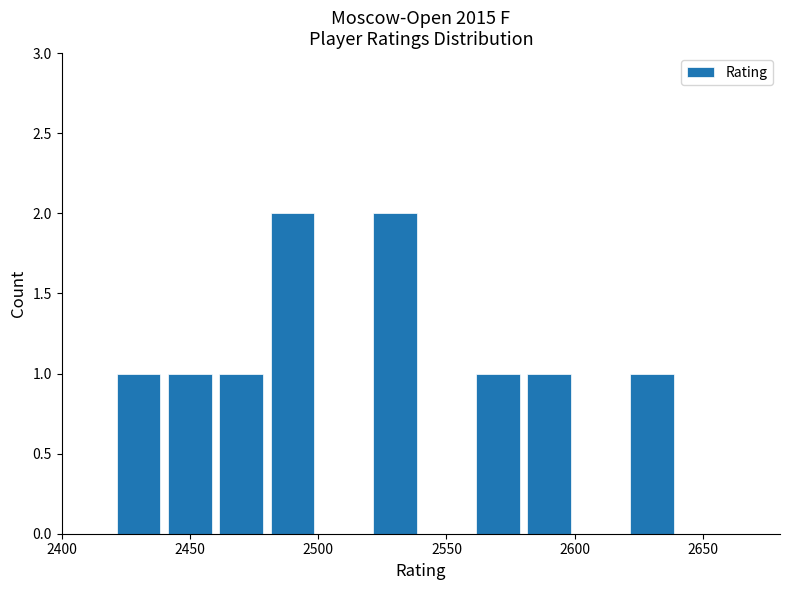

Reading left to right, list every bar in this chart as the range it spans on the x-axis followed by its height. The values are not printed on the chart, so give them approximately, as read against the axis.

2420 to 2440: 1
2440 to 2460: 1
2460 to 2480: 1
2480 to 2500: 2
2500 to 2520: 0
2520 to 2540: 2
2540 to 2560: 0
2560 to 2580: 1
2580 to 2600: 1
2600 to 2620: 0
2620 to 2640: 1